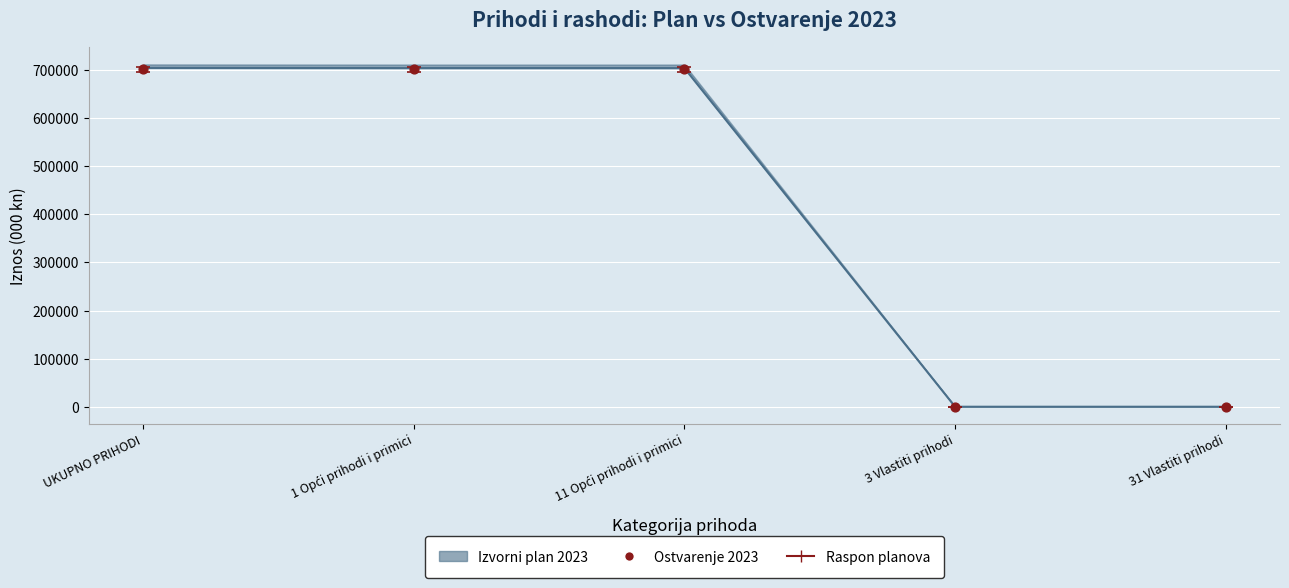

At which category is the sum across all series the highest?

UKUPNO PRIHODI